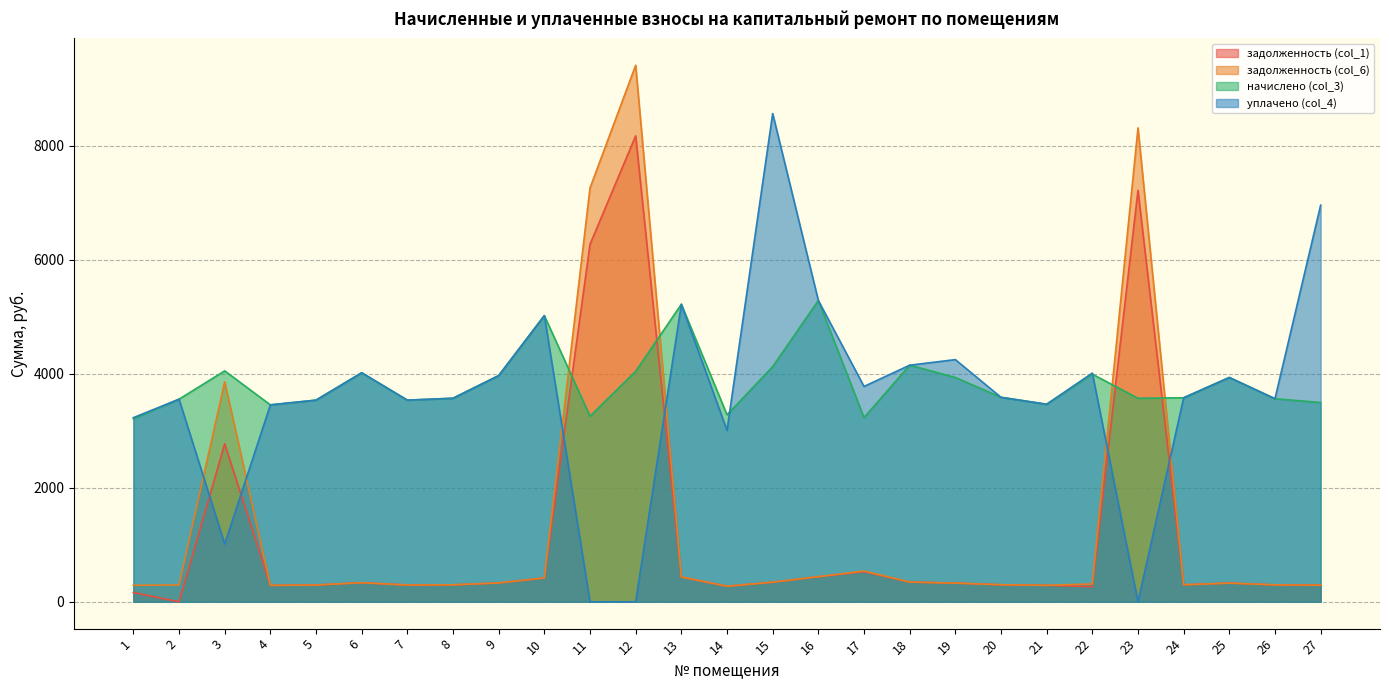

Reading right to left, extract all data points from this chart.

задолженность (col_1): 27=294.4	26=296.7	25=327.8	24=298.1	23=7215.0	22=265.2	21=288.6	20=298.8	19=327.7	18=345.7	17=528.1	16=440.2	15=343.6	14=273.2	13=434.7	12=8169.2	11=6266.7	10=418.1	9=330.5	8=297.4	7=294.6	6=334.6	5=294.6	4=287.7	3=2769.4	2=0.0	1=162.5
задолженность (col_6): 27=291.2	26=296.7	25=327.8	24=298.1	23=8308.8	22=312.9	21=288.6	20=298.8	19=327.8	18=345.7	17=539.4	16=440.2	15=343.6	14=273.2	13=434.7	12=9407.6	11=7255.2	10=418.1	9=330.5	8=297.4	7=294.6	6=334.6	5=294.6	4=287.7	3=3856.1	2=296.0	1=289.4
начислено (col_3): 27=3494.2	26=3560.4	25=3933.0	24=3577.0	23=3568.7	22=3991.0	21=3463.6	20=3585.2	19=3933.0	18=4148.3	17=3229.2	16=5282.6	15=4123.4	14=3278.9	13=5216.4	12=4040.6	11=3254.0	10=5017.7	9=3966.1	8=3568.7	7=3535.6	6=4015.8	5=3535.6	4=3452.8	3=4048.9	2=3552.1	1=3207.5
уплачено (col_4): 27=6954.2	26=3560.4	25=3933.0	24=3577.0	23=0.0	22=4010.4	21=3463.6	20=3585.2	19=4246.2	18=4148.3	17=3775.8	16=5282.6	15=8560.6	14=3005.6	13=5216.4	12=0.0	11=0.0	10=5017.7	9=3966.1	8=3568.7	7=3535.6	6=4015.8	5=3535.6	4=3452.8	3=1012.2	2=3552.1	1=3228.5